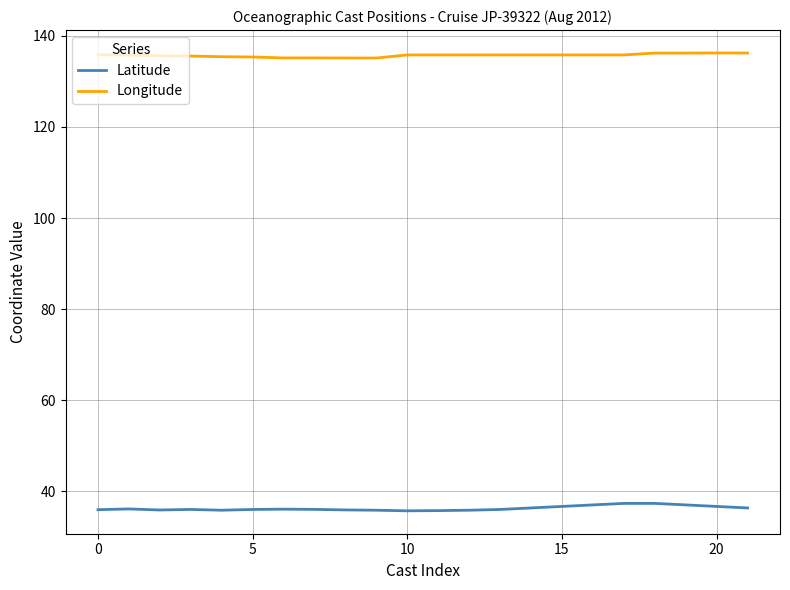

How many categories are shown in the chart?

22